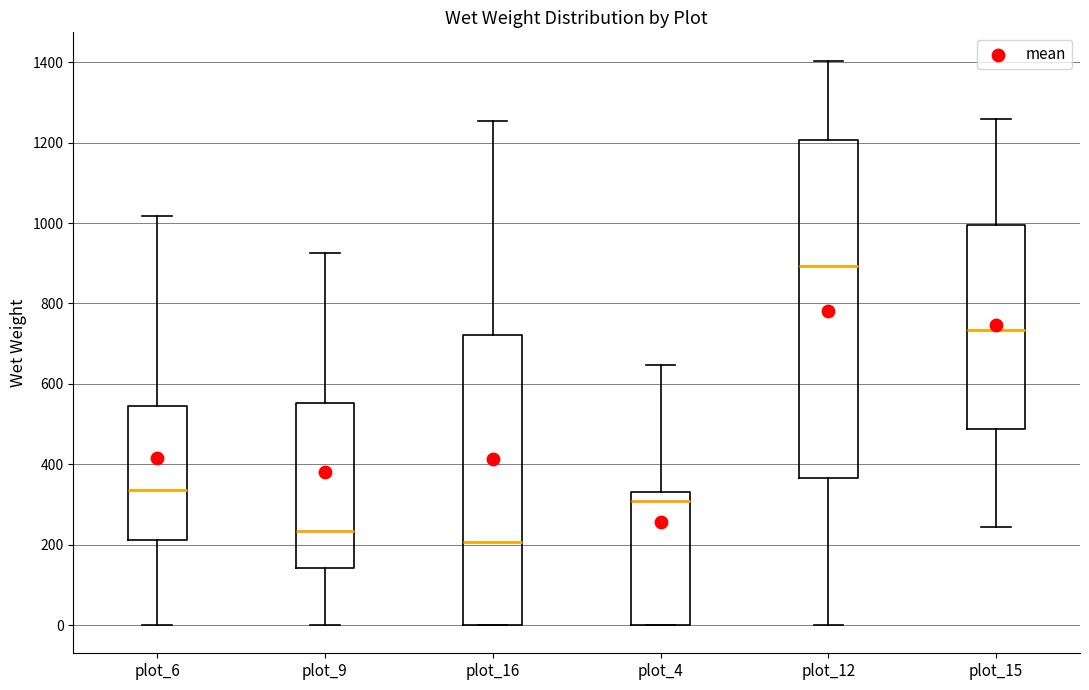

Reading left to right, transcribe this box plot: for each box, give where its median line is, the range the box spans, and where its two whiskers end, as read against the y-axis. The values are not printed on the chart, so give them approximately, as read against the axis.

plot_6: median 340, box 220 to 540, whiskers 0 to 1020
plot_9: median 240, box 140 to 560, whiskers 0 to 920
plot_16: median 200, box 0 to 720, whiskers 0 to 1260
plot_4: median 300, box 0 to 340, whiskers 0 to 640
plot_12: median 900, box 360 to 1200, whiskers 0 to 1400
plot_15: median 740, box 480 to 1000, whiskers 240 to 1260